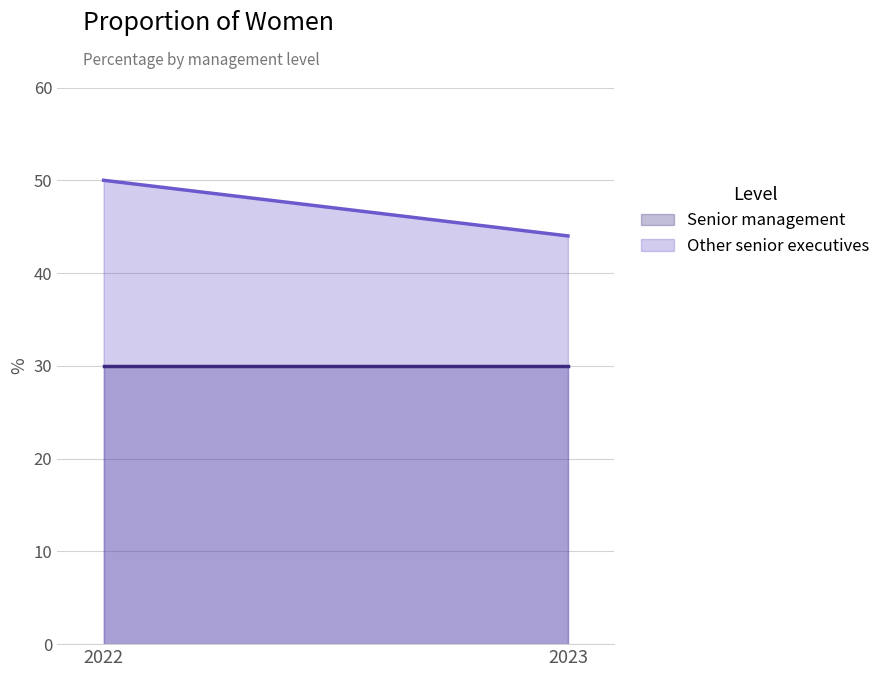

Is it true that Senior management equals 30 at 2022?

True